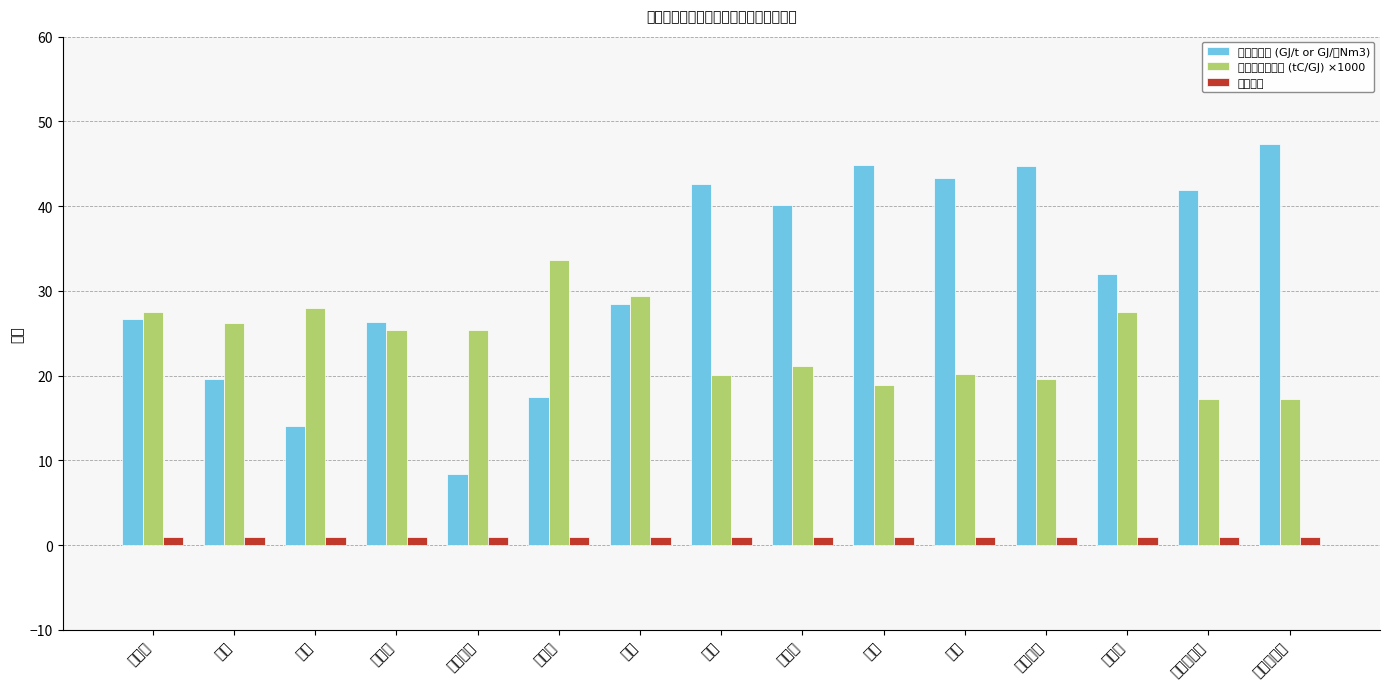

What are all the series names shown in the legend?

低位发热量 (GJ/t or GJ/万Nm3), 单位热值碳含量 (tC/GJ) ×1000, 碳氧化率